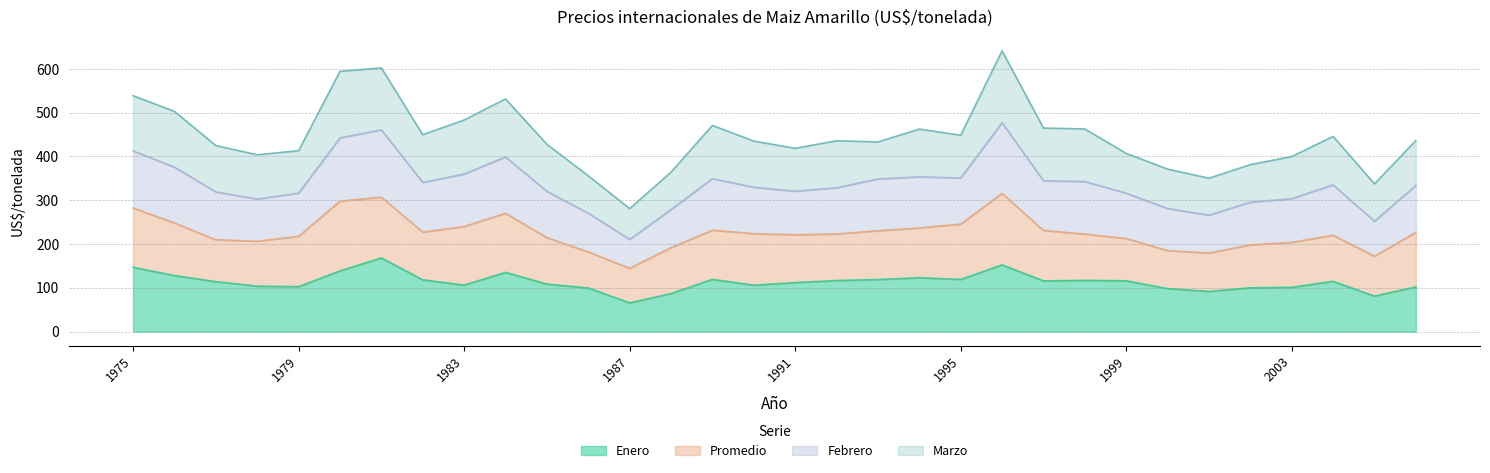

Does the chart have visible grid lines?

Yes